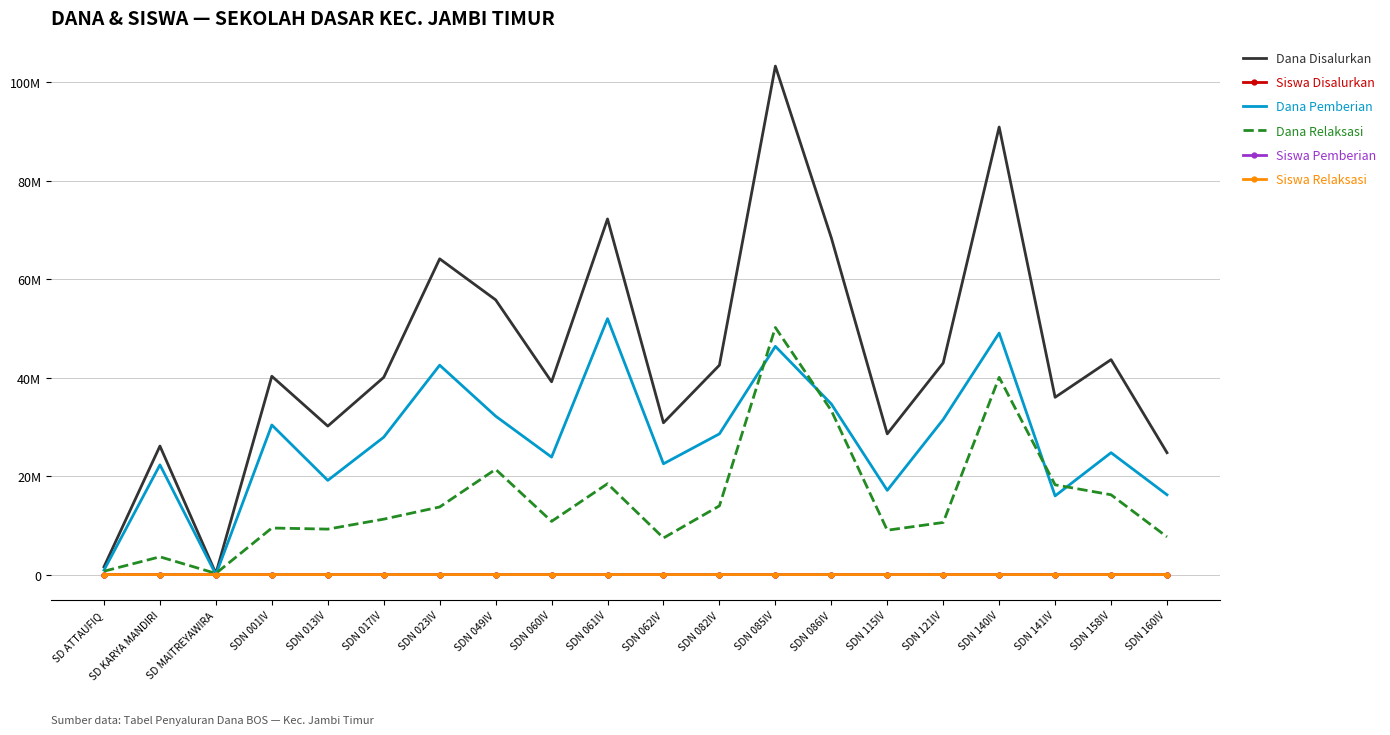

Which label corresponds to the largest value in the chart?

SDN 085IV